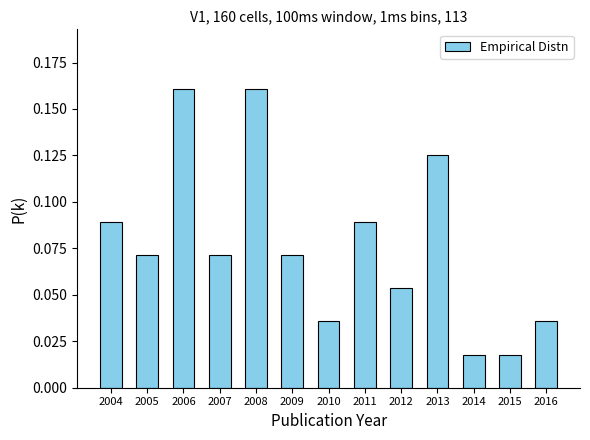

What is the sum of all values?

1.0